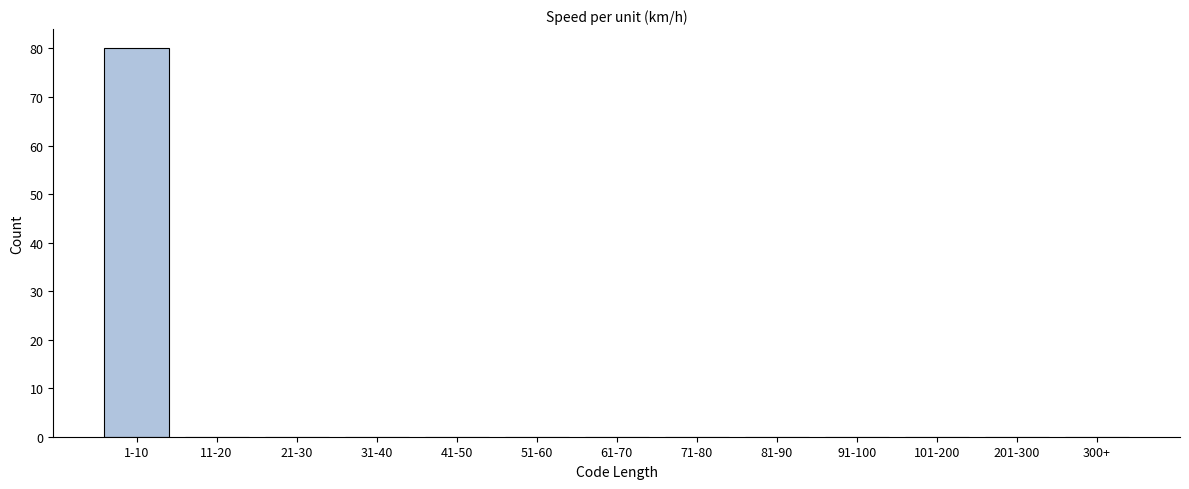

Reading left to right, transcribe all the data shown in this chart.

1-10=80	11-20=0	21-30=0	31-40=0	41-50=0	51-60=0	61-70=0	71-80=0	81-90=0	91-100=0	101-200=0	201-300=0	300+=0